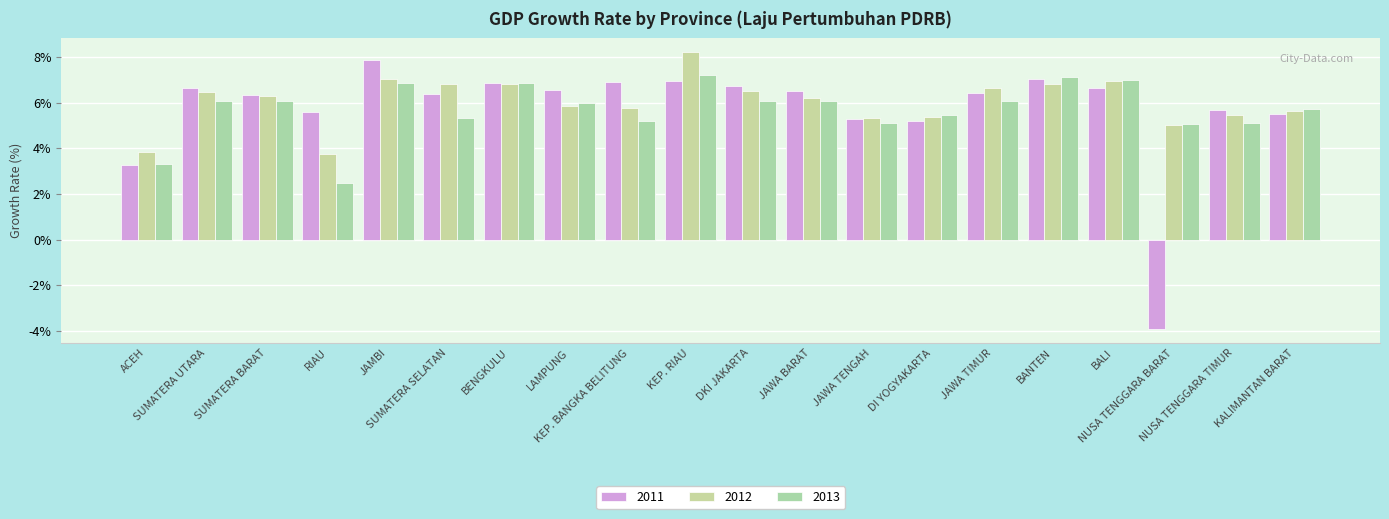

Does the chart contain stacked bars?

No